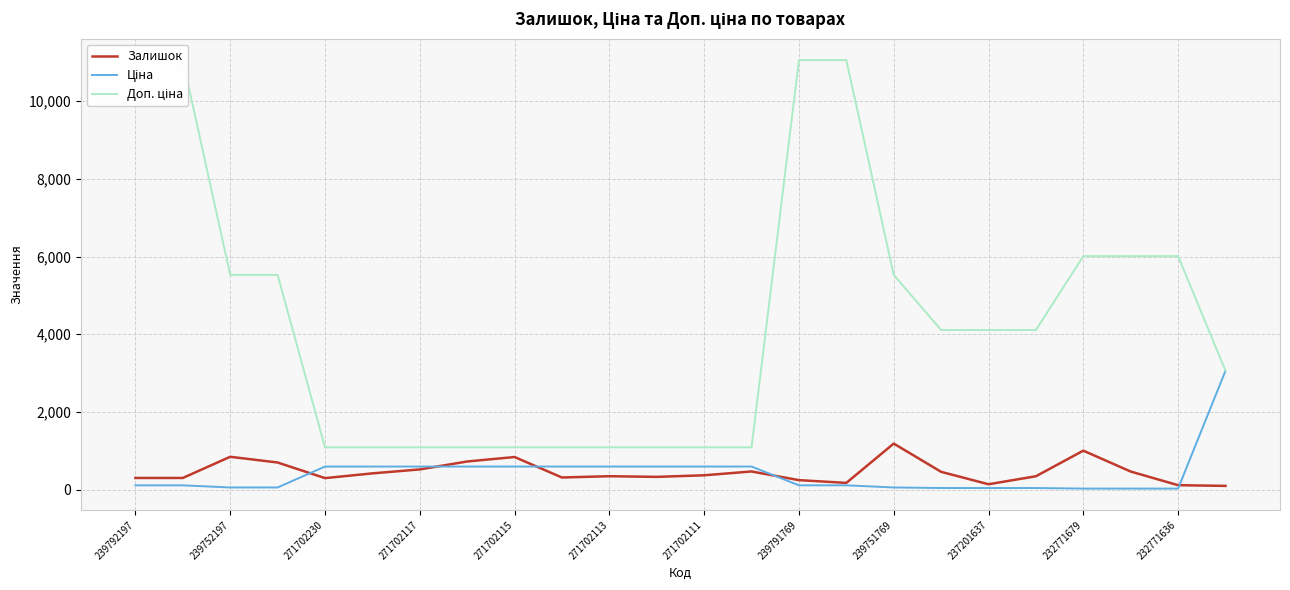

True or false: Доп. ціна and Залишок intersect in this chart.

False